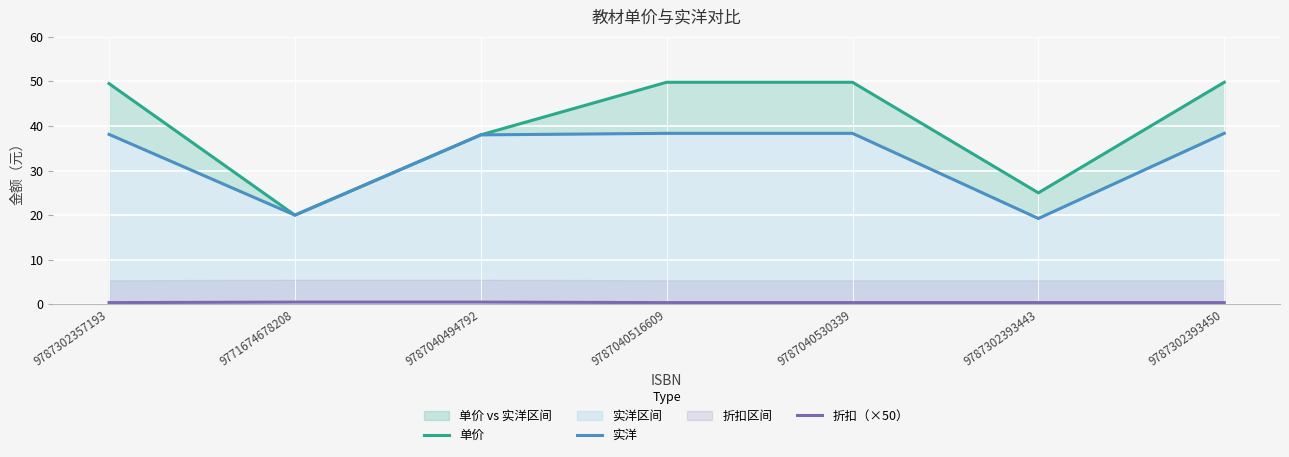

List the series in order of their overall mean, highest first.

单价, 实洋, 折扣（×50）